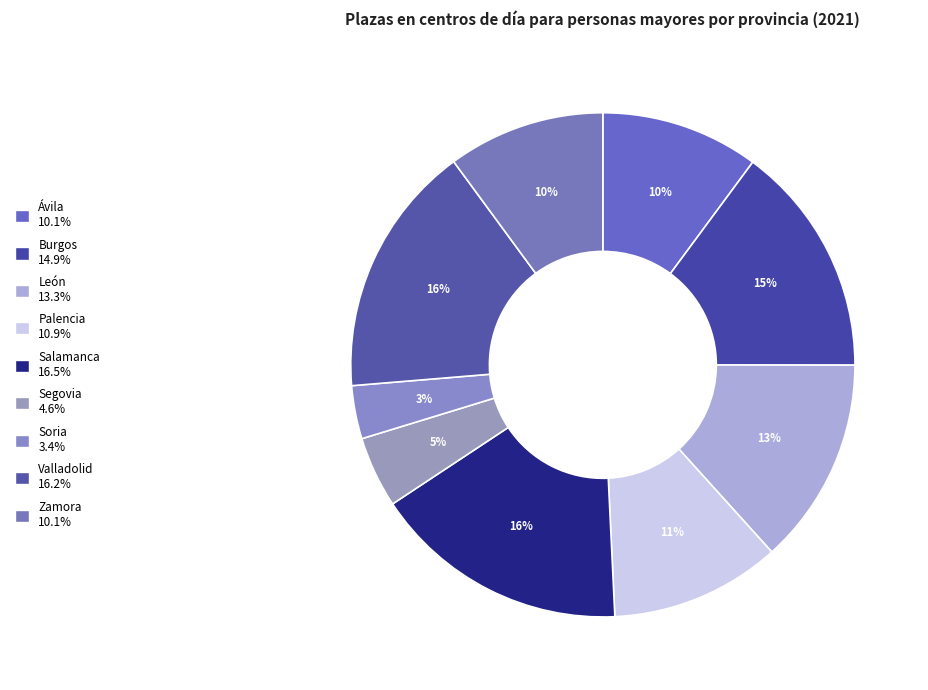

To the nearest percent, what percentage of the pie is Zamora?

10%